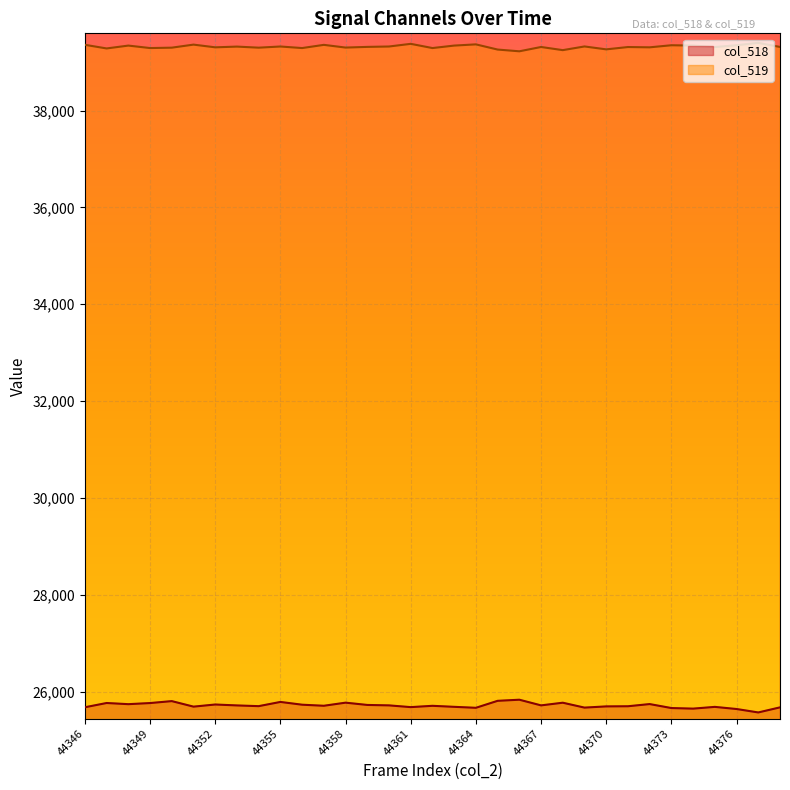

What is the minimum value for col_519?

39223